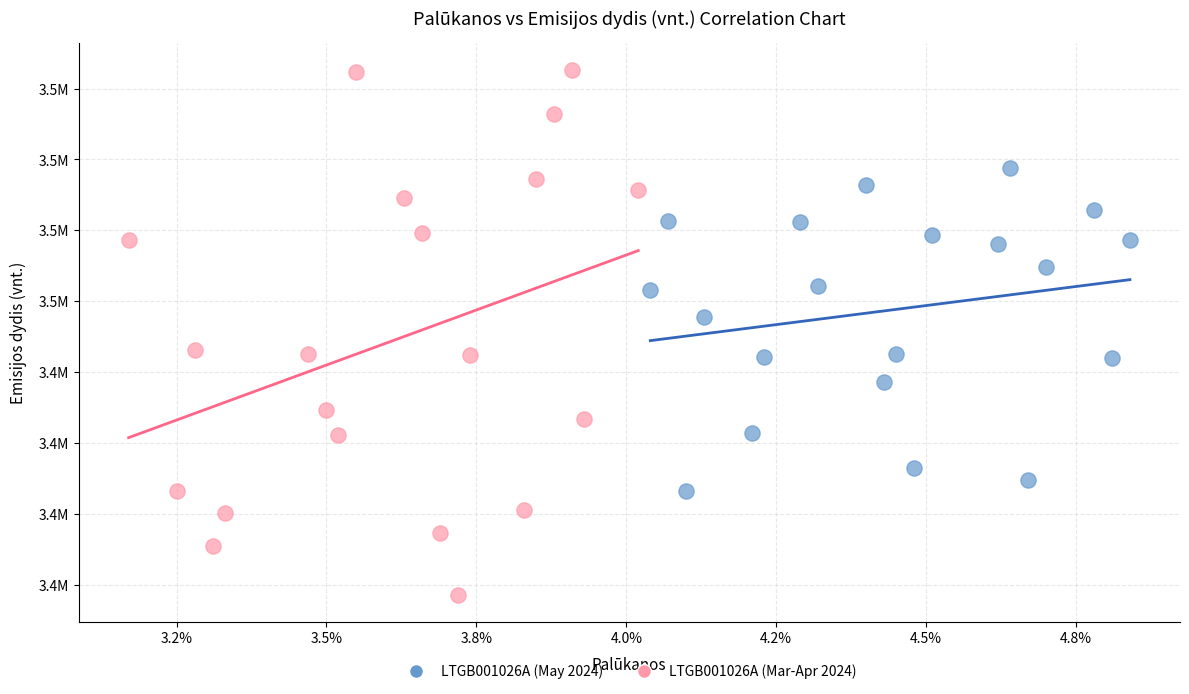

What are all the series names shown in the legend?

LTGB001026A (May 2024), LTGB001026A (Mar-Apr 2024)